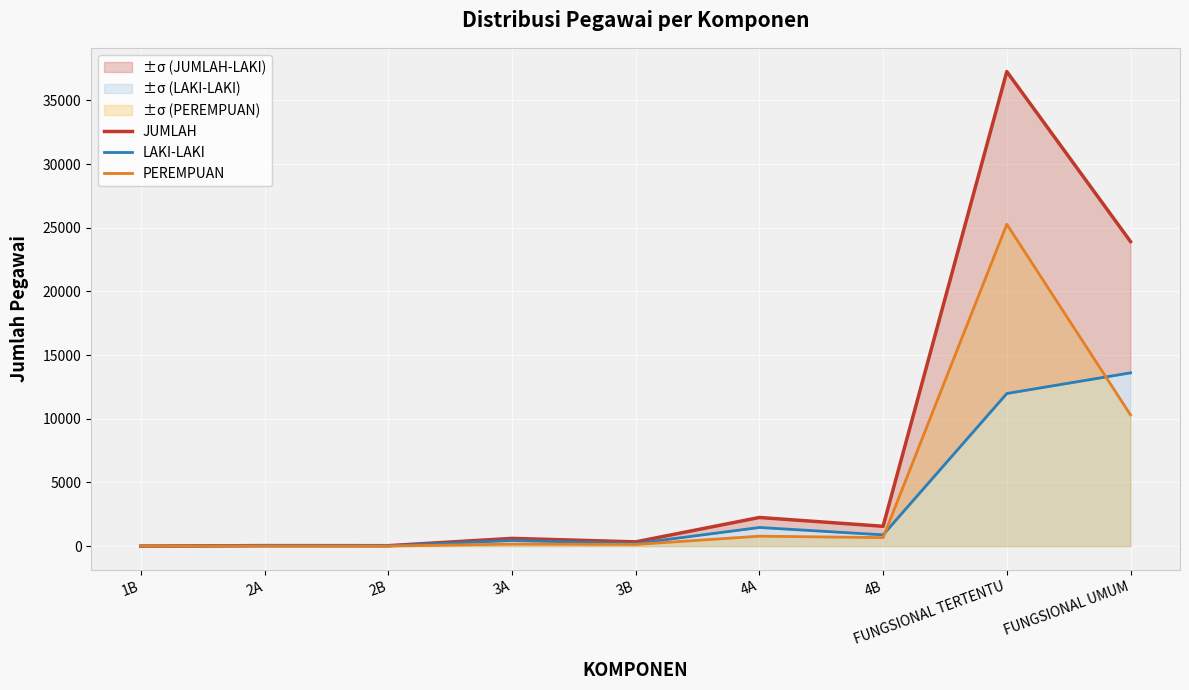

What is the sum of the PEREMPUAN values at FUNGSIONAL TERTENTU and 4B?

25950